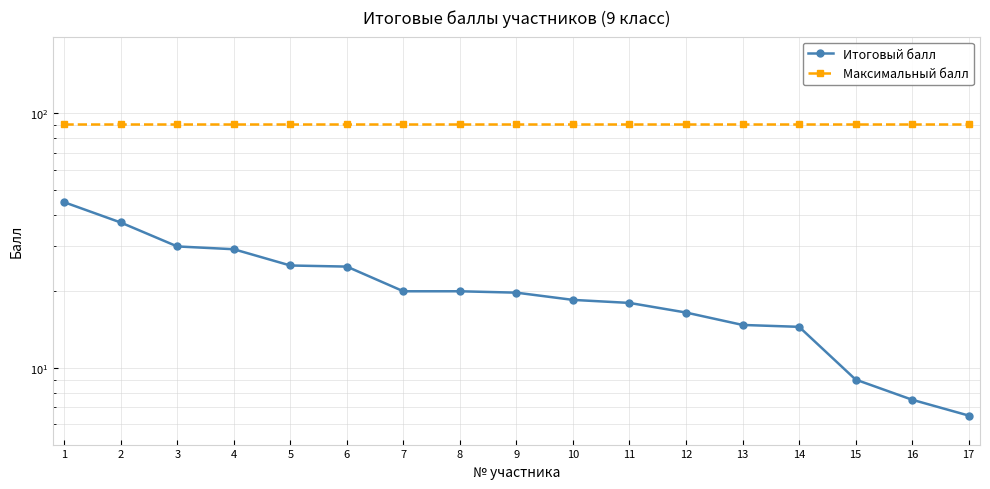

What is the value of the Максимальный балл point at the 6th from the left?

91.0